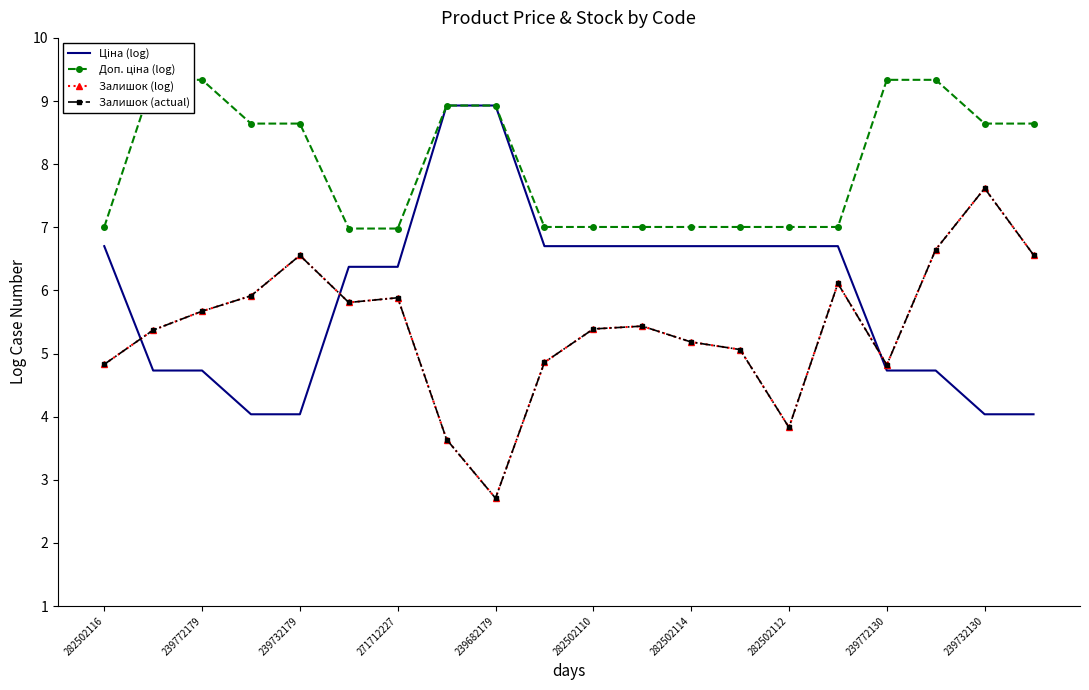

The Доп. ціна (log) series shows 3.1 at 15. True or false?

False